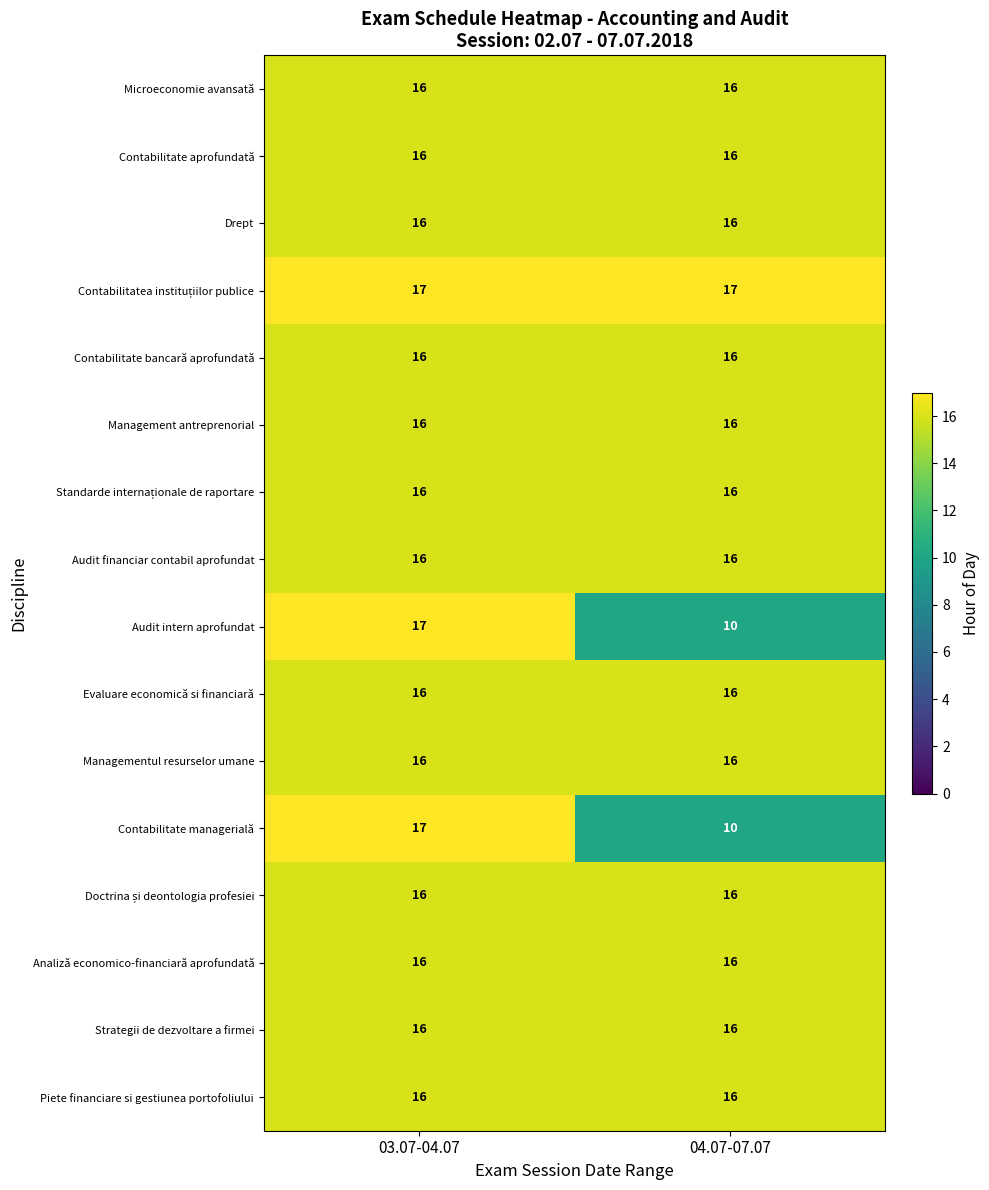

What is the approximate value of Drept at 04.07-07.07?

16